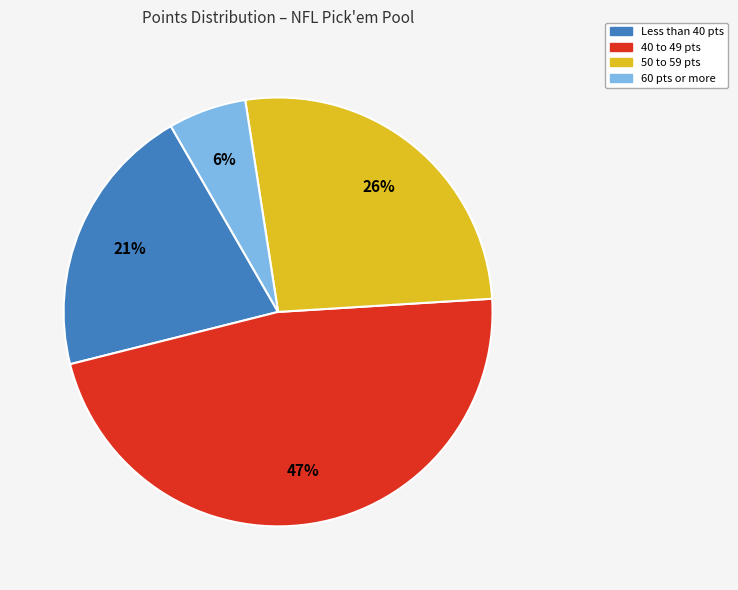

Is there any slice that represents more than half of the pie?

No